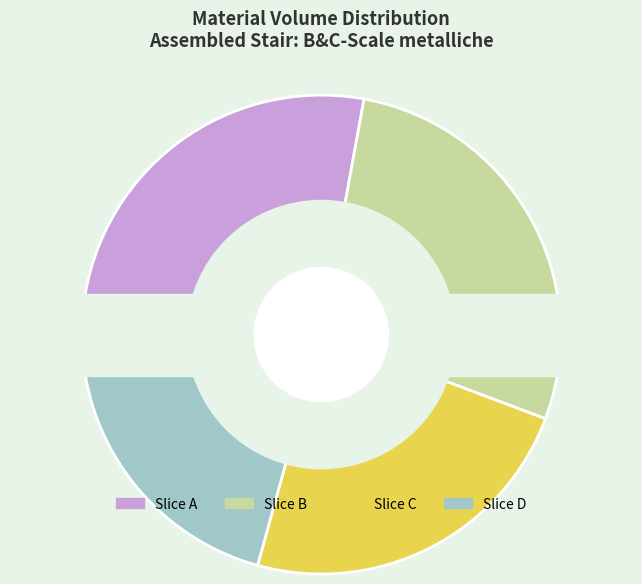

Which has a higher value, Slice D or Slice C?

Slice C